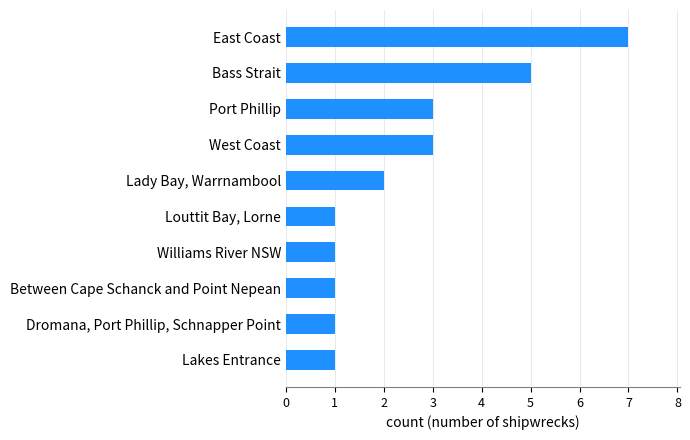

What is the difference between the maximum and minimum values?

6